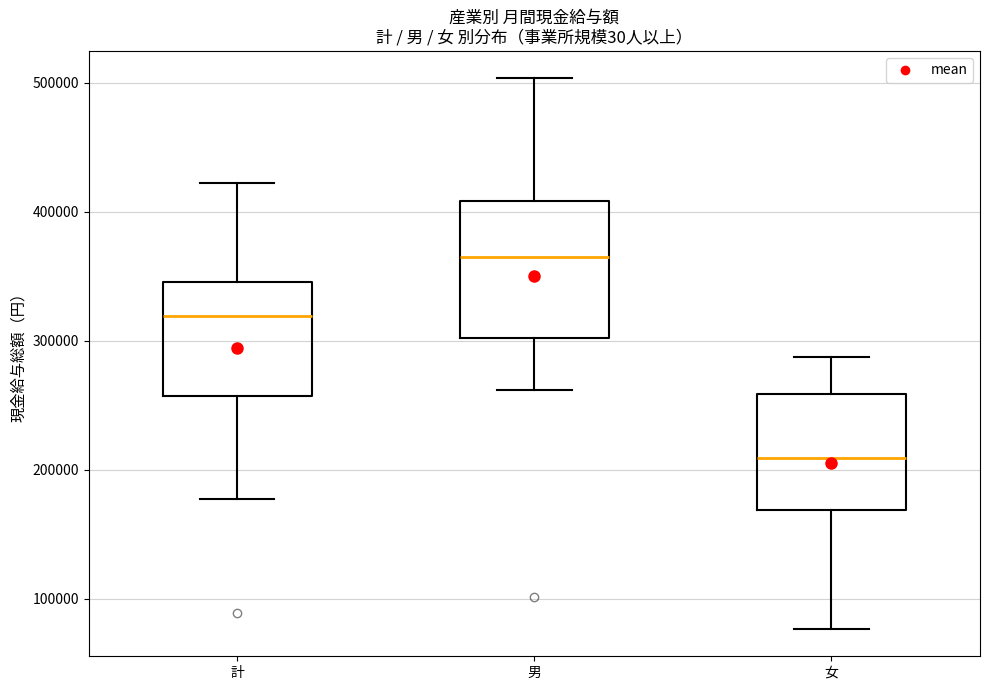

Reading left to right, read every box against the y-axis: the position of its median line, the range the box covers, and the ends of its whiskers. The values are not printed on the chart, so give them approximately, as read against the axis.

計: median 320000, box 260000 to 350000, whiskers 180000 to 420000
男: median 360000, box 300000 to 410000, whiskers 260000 to 500000
女: median 210000, box 170000 to 260000, whiskers 80000 to 290000